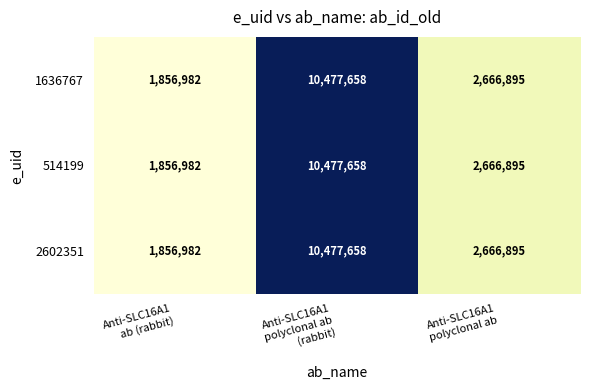

What is the average value of the 1636767 series?

5000512